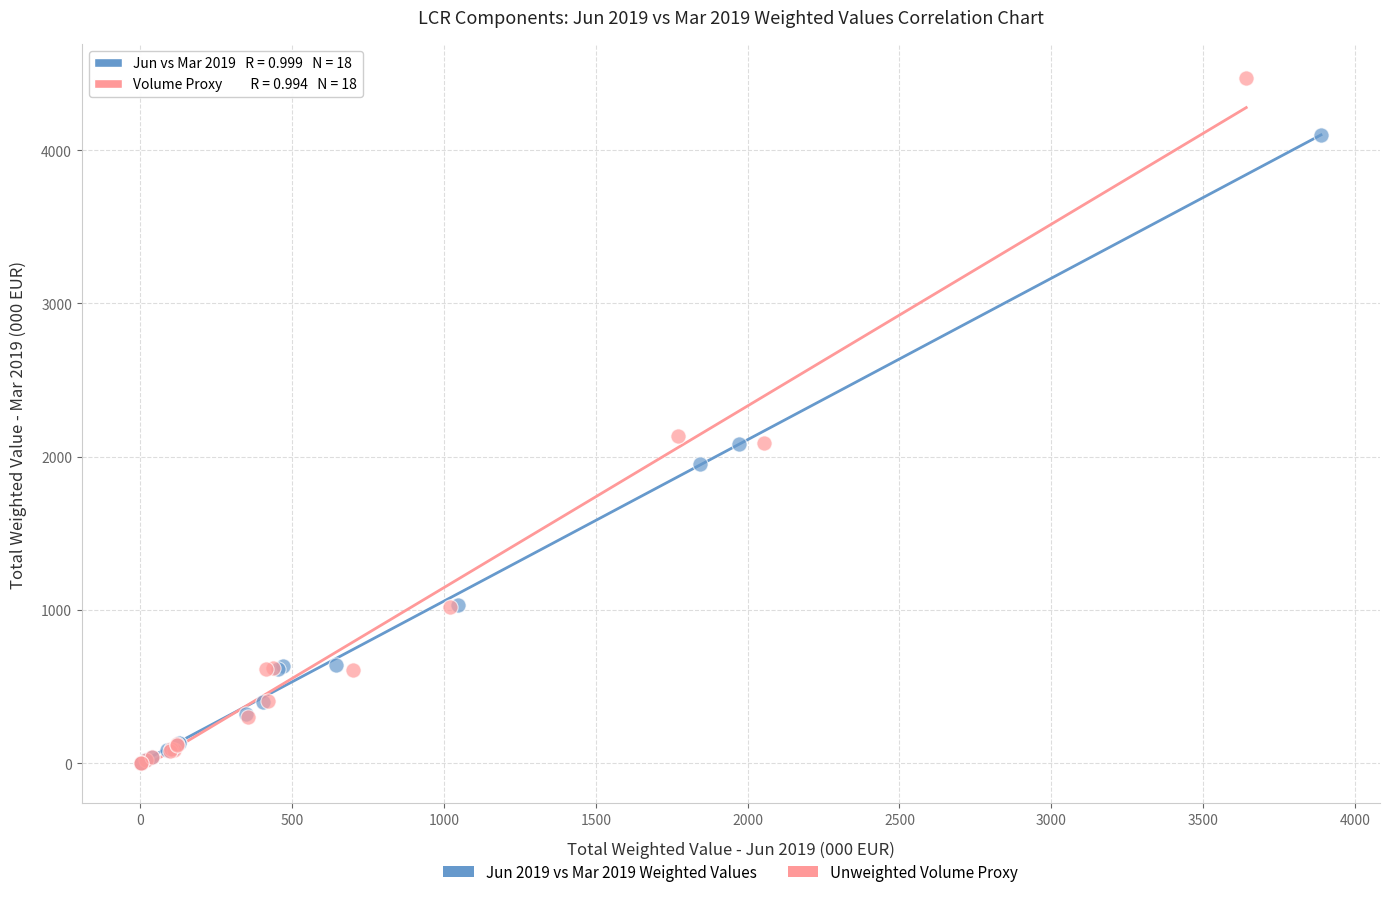

Which series contains the highest Y value?

Unweighted Volume Proxy